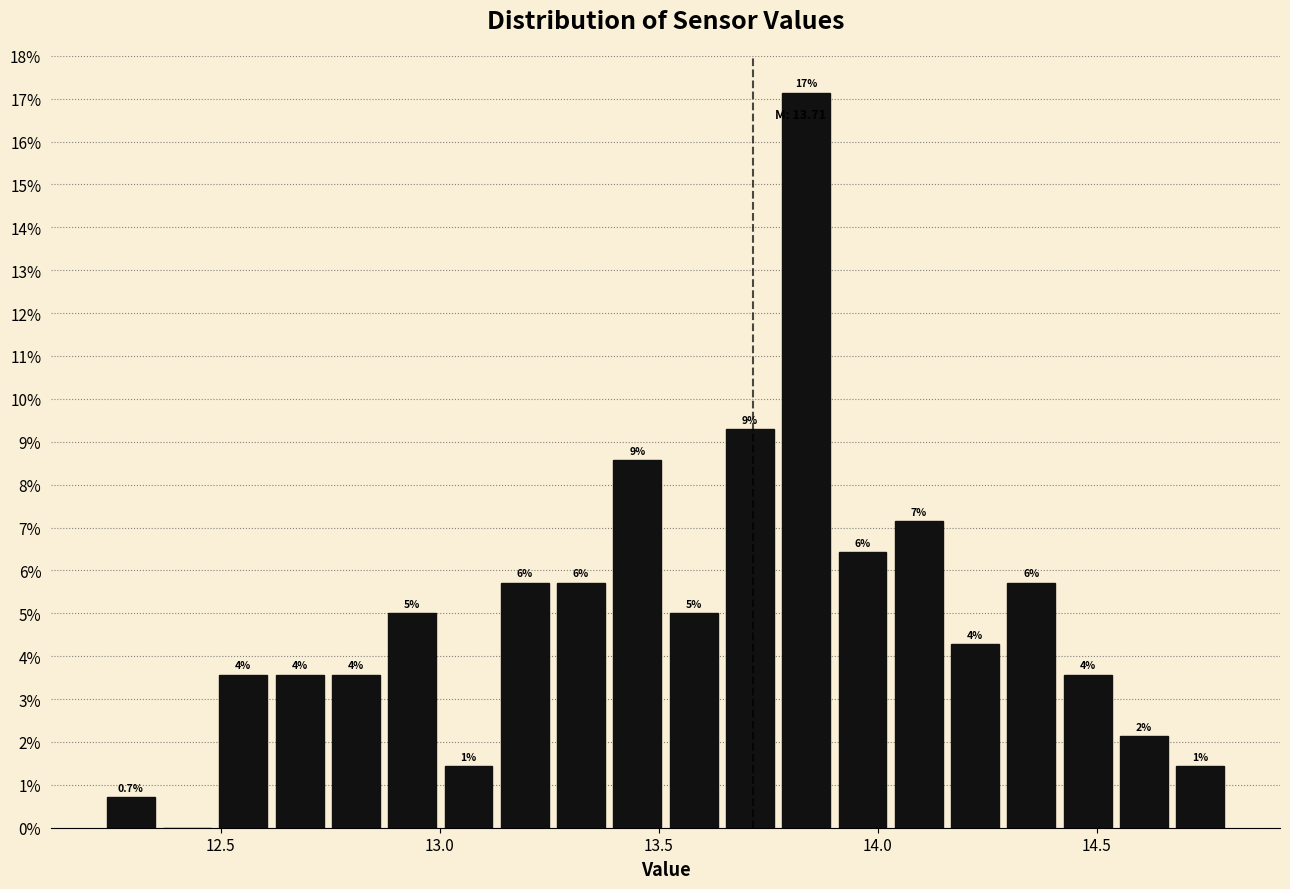

Read against the x-axis, roughly where is the centre of the tallest bar?

13.85